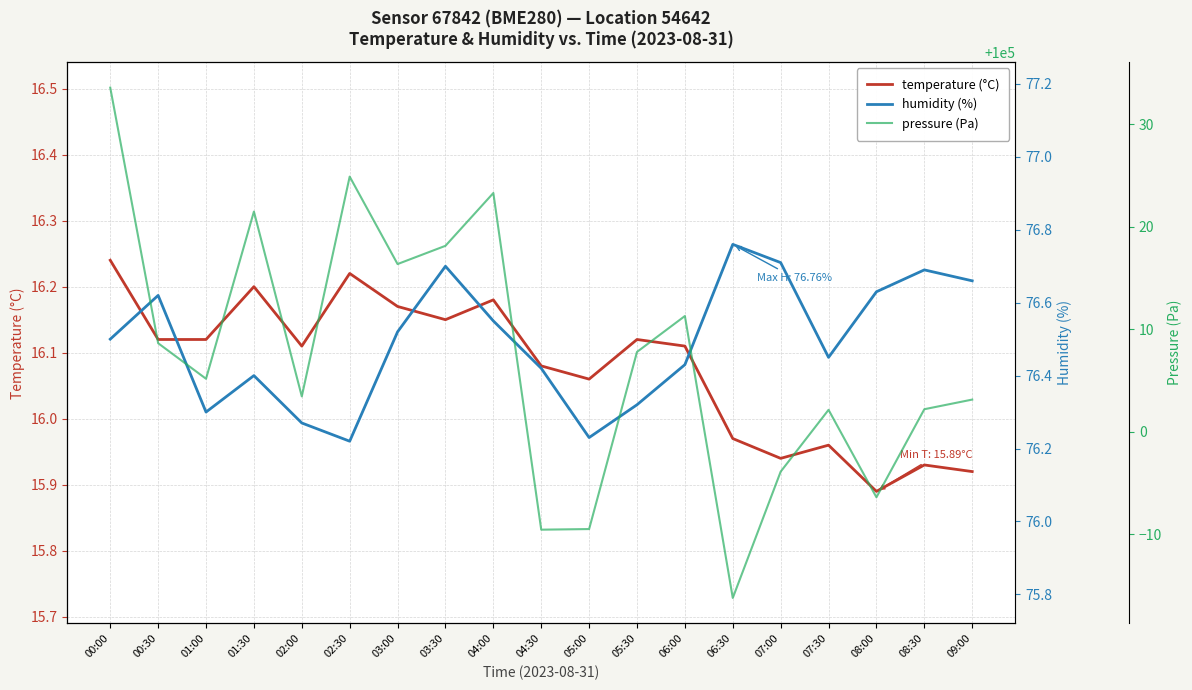

How many values in the pressure (Pa) series are below 100005?

9